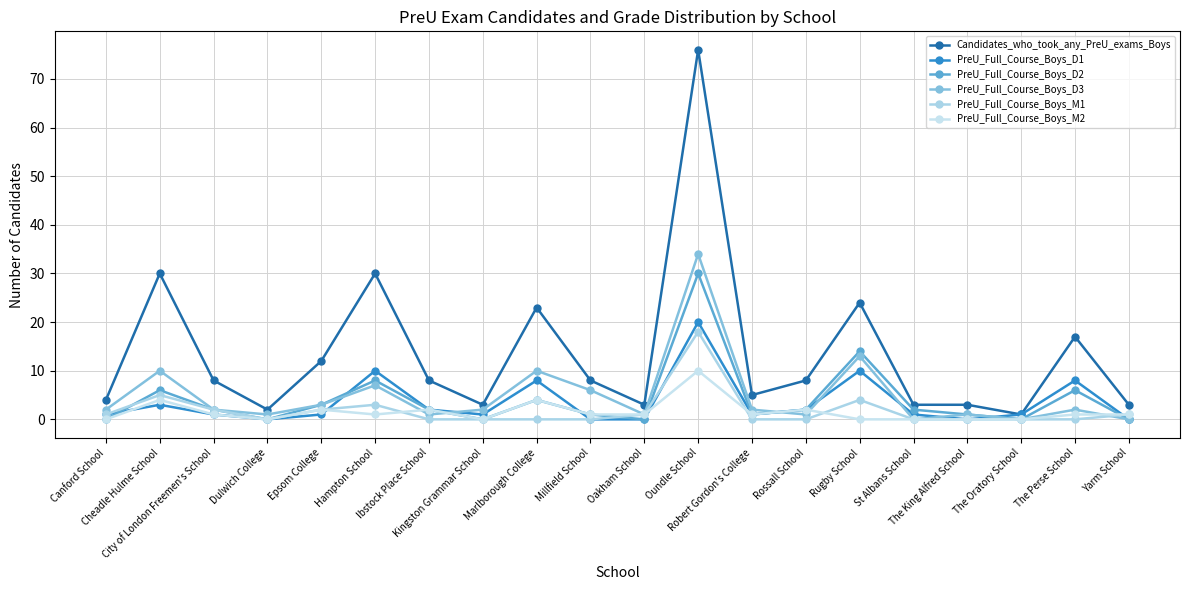

How many lines are shown in the chart?

6